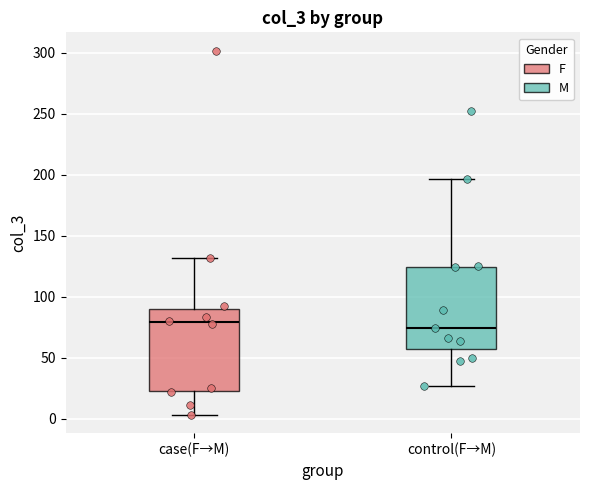

Reading left to right, read every box against the y-axis: the position of its median line, the range the box covers, and the ends of its whiskers. The values are not printed on the chart, so give them approximately, as read against the axis.

case(F→M): median 80, box 25 to 90, whiskers 5 to 130
control(F→M): median 75, box 55 to 125, whiskers 25 to 195